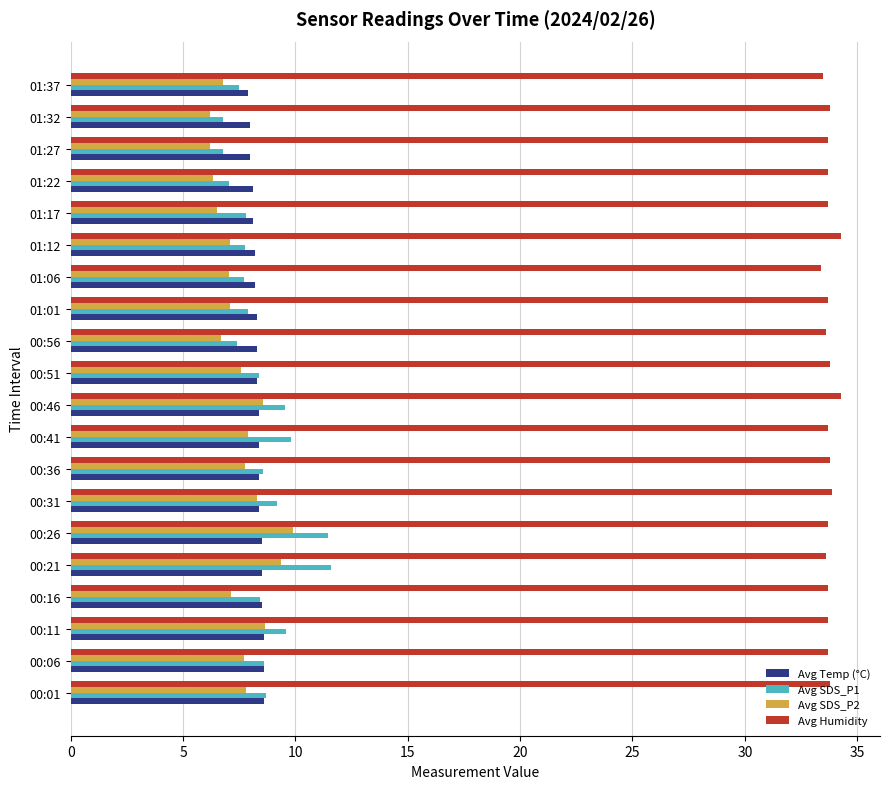

How many data points does each series have?

20